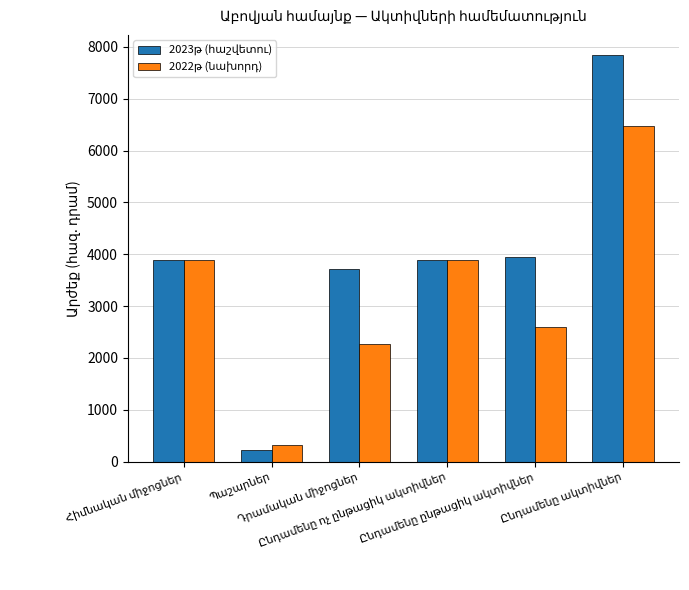

What is the minimum value shown in the chart?

234.5